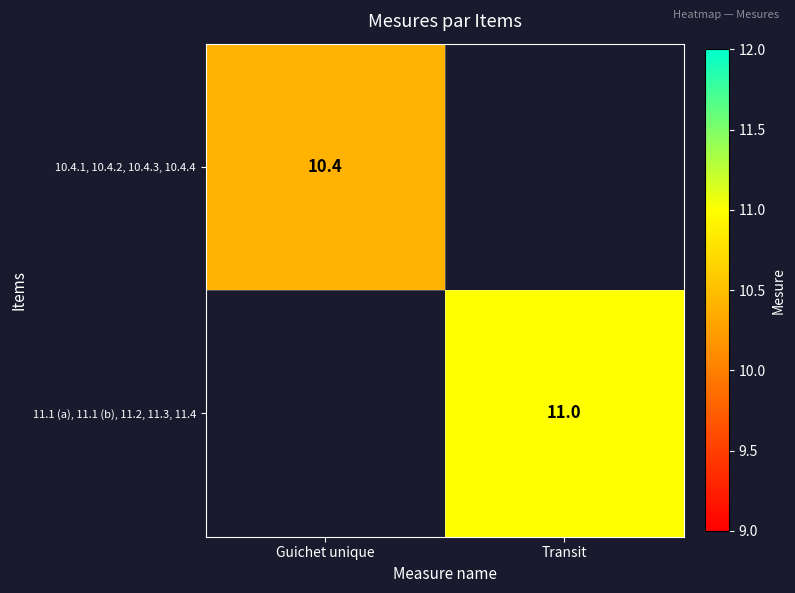

The 11.1 (a), 11.1 (b), 11.2, 11.3, 11.4 series shows 11.0 at Transit. True or false?

True